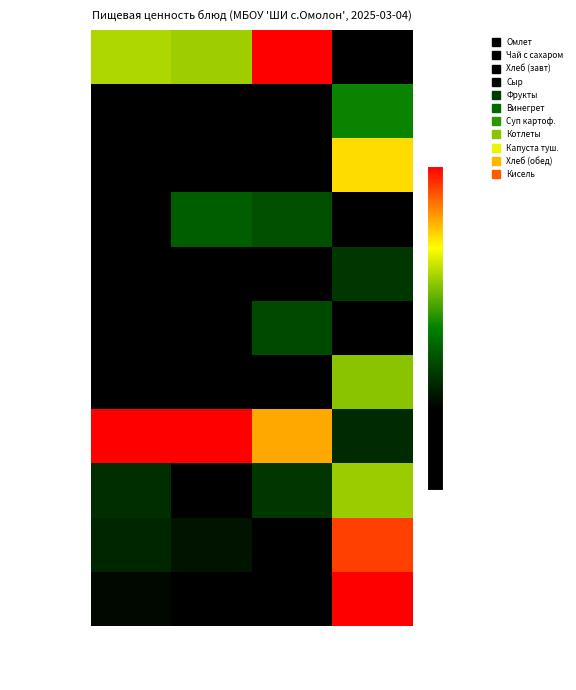

How many categories are shown in the chart?

4